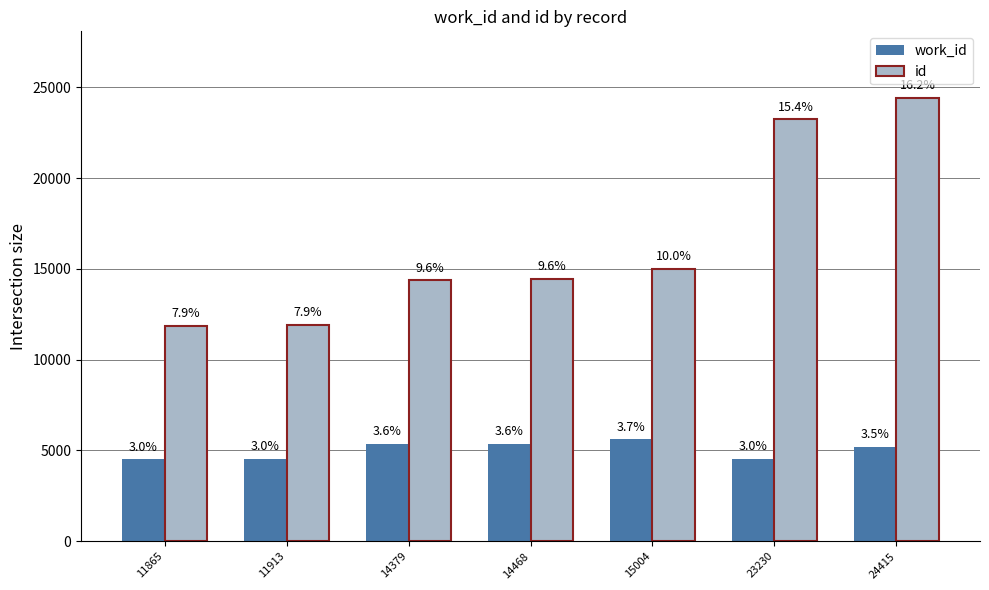

Reading right to left, what are all the values shown in this chart?

work_id: 24415=5216	23230=4543	15004=5614	14468=5382	14379=5366	11913=4529	11865=4524
id: 24415=24415	23230=23230	15004=15004	14468=14468	14379=14379	11913=11913	11865=11865